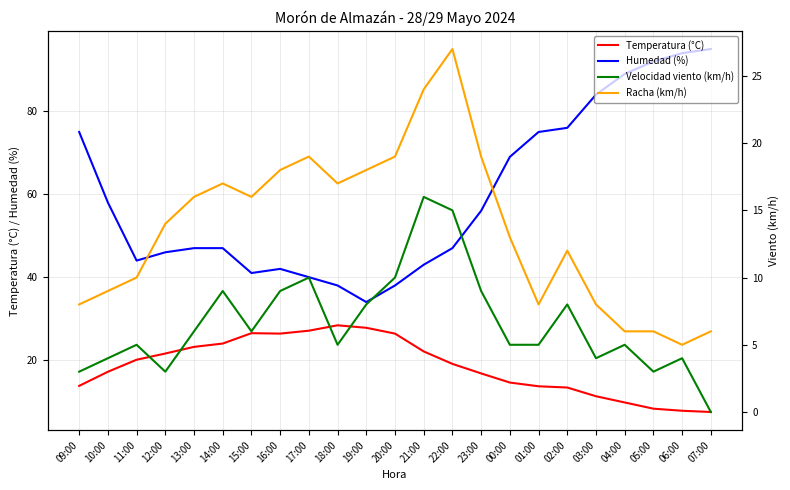

What is the approximate value of Temperatura (°C) at 07:00?

7.5